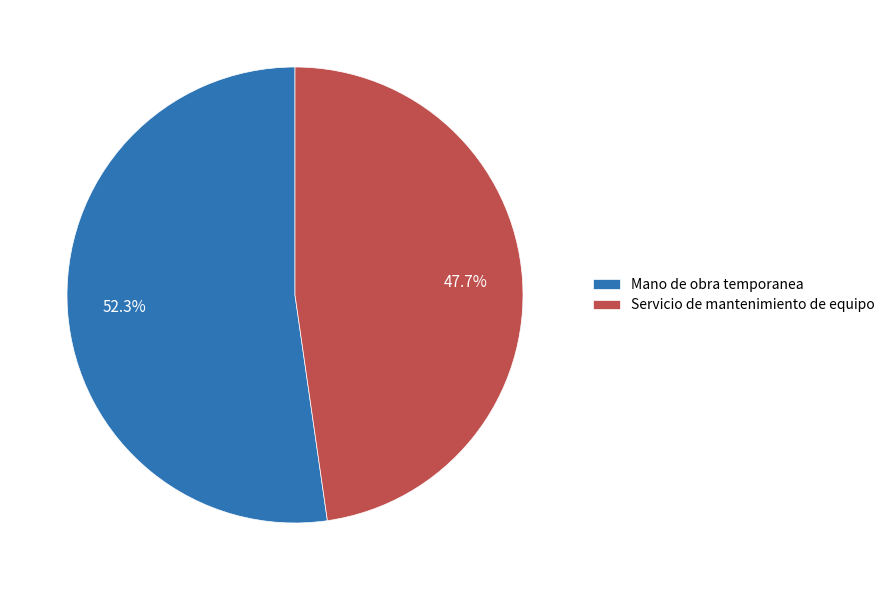

Count the number of slices in the pie.

2